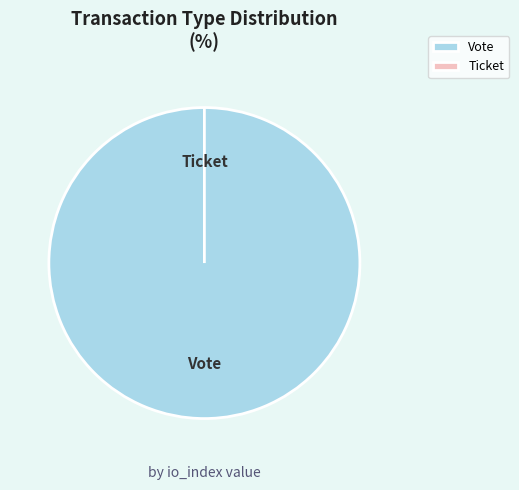

Does Ticket account for over 50% of the chart?

No